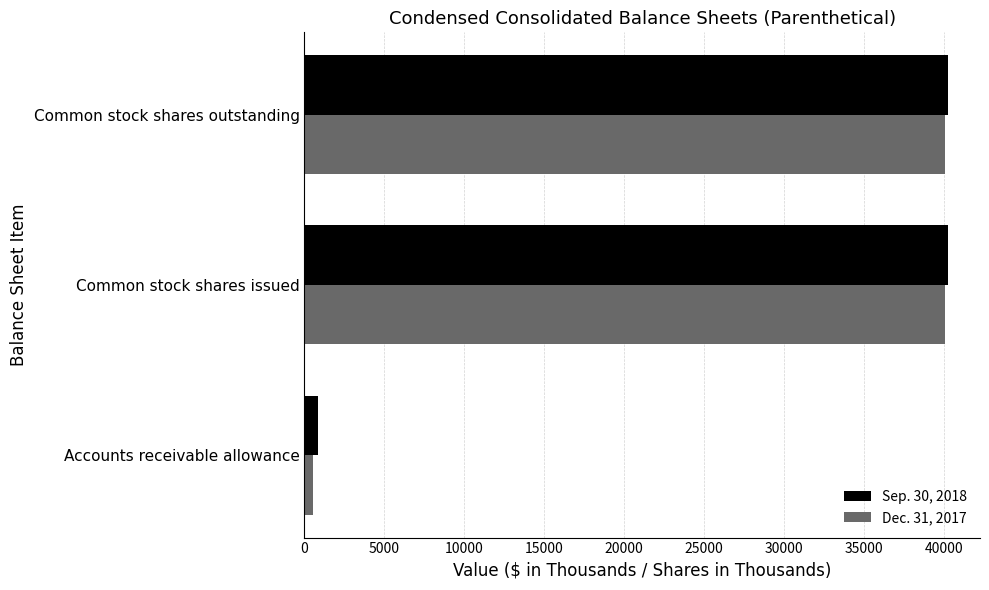

List the series in order of their overall mean, lowest first.

Dec. 31, 2017, Sep. 30, 2018